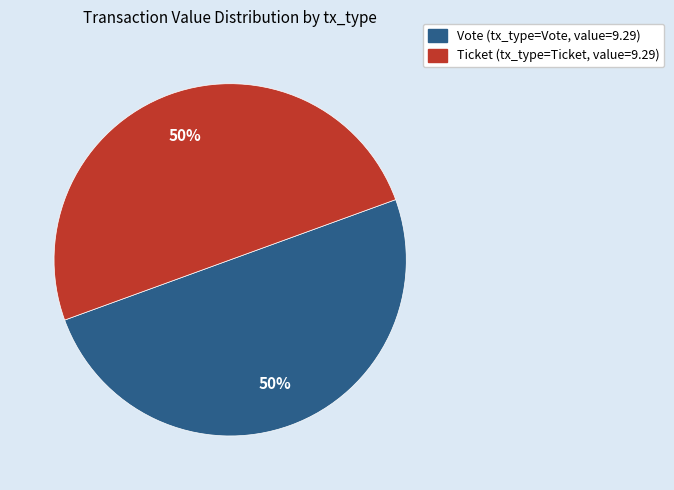

How many slices are in this pie chart?

2